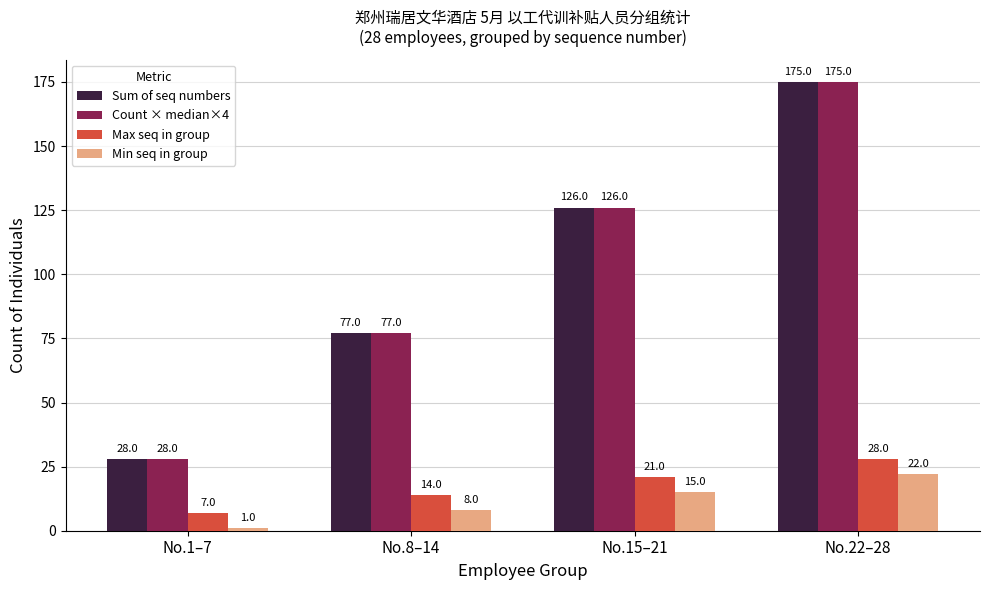

What are all the series names shown in the legend?

Sum of seq numbers, Count × median×4, Max seq in group, Min seq in group